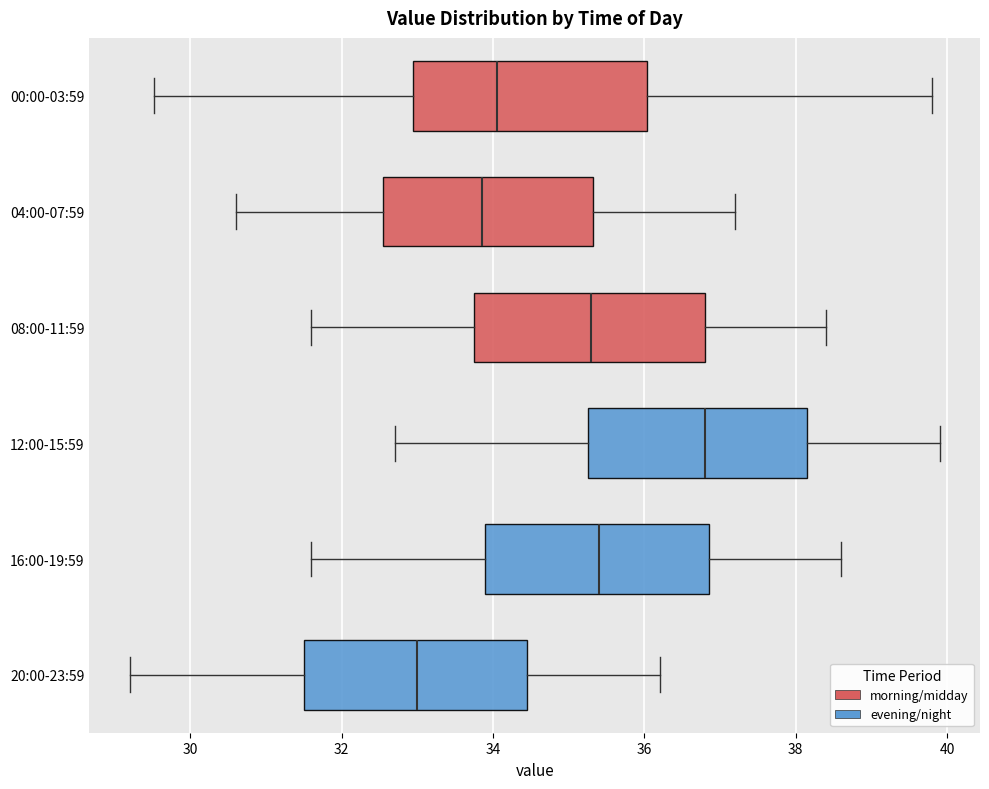

Which box has the furthest to the right median line?

12:00-15:59